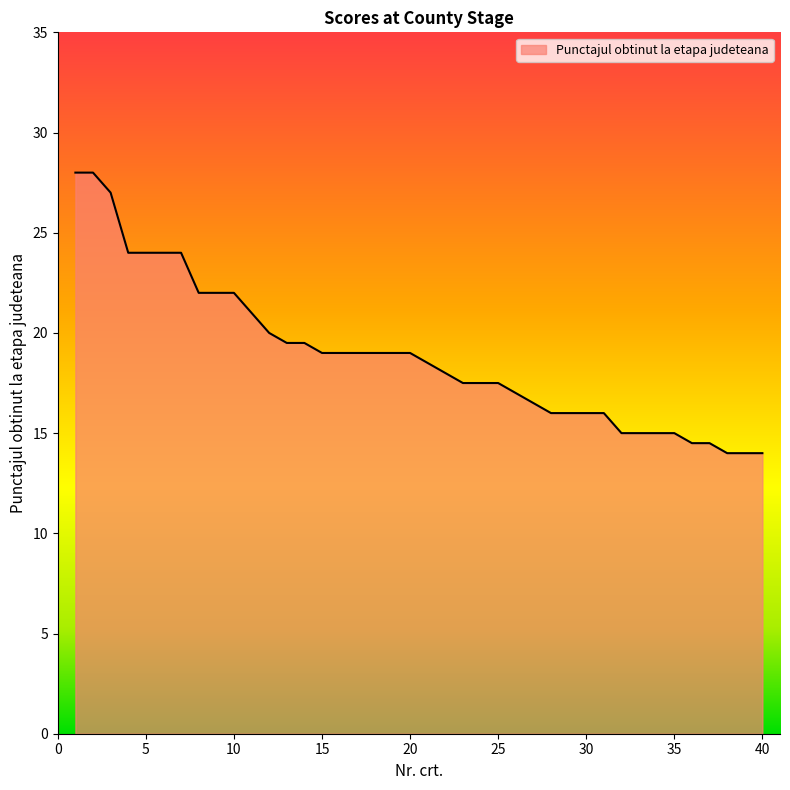

What is the maximum value shown in the chart?

28.0